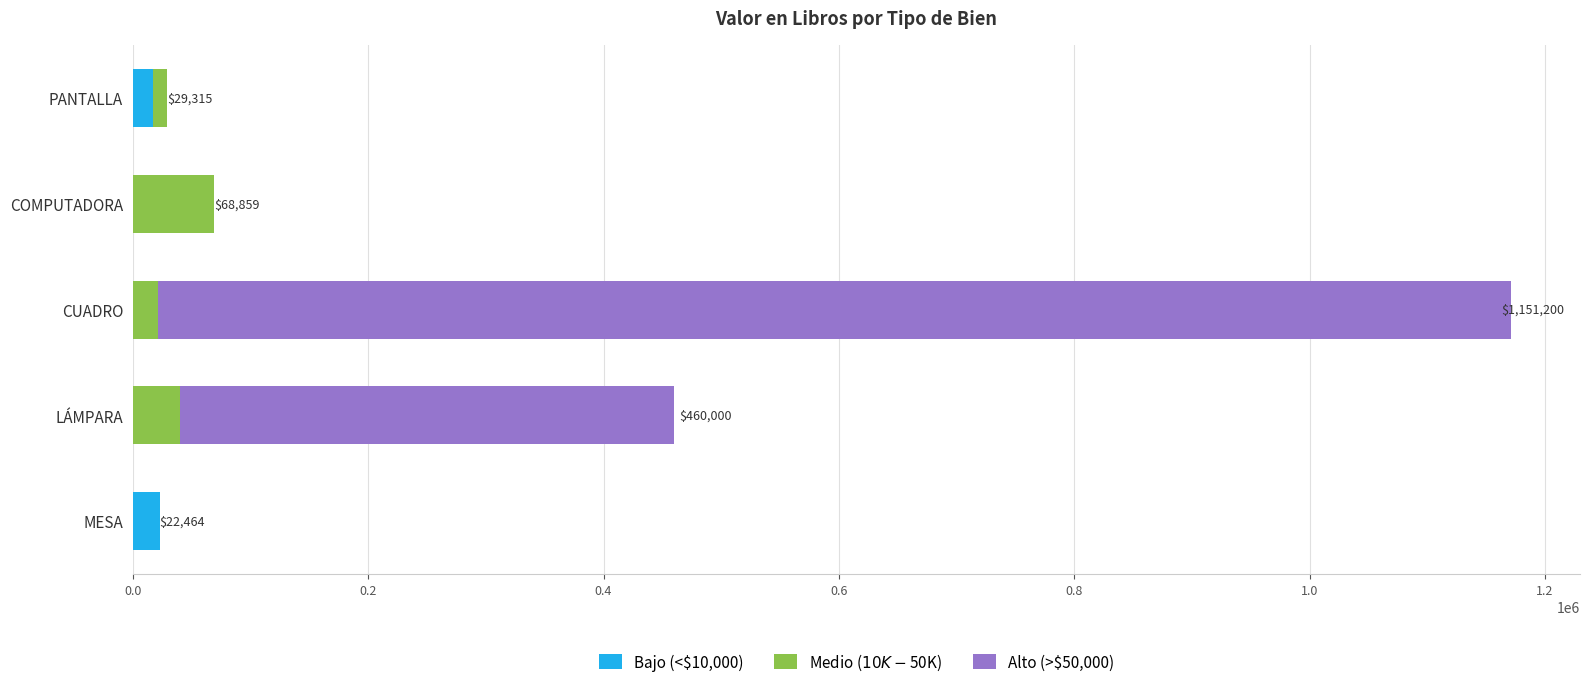

The Bajo (<$10,000) series shows 0.0 at CUADRO. True or false?

True